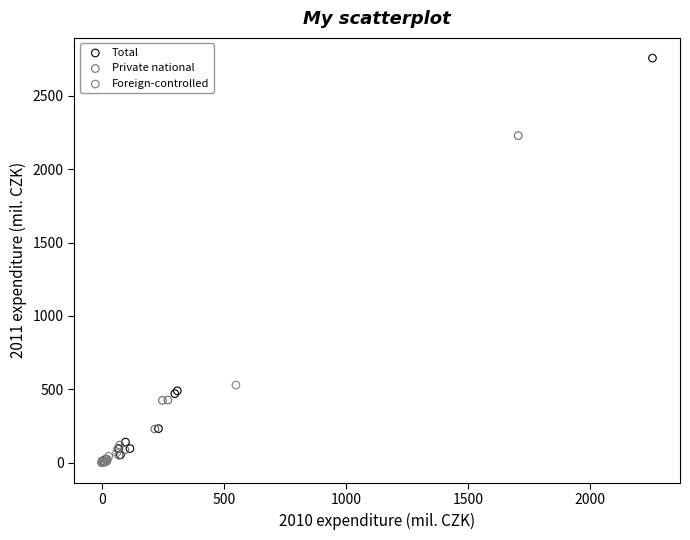

Which series contains the highest Y value?

Total